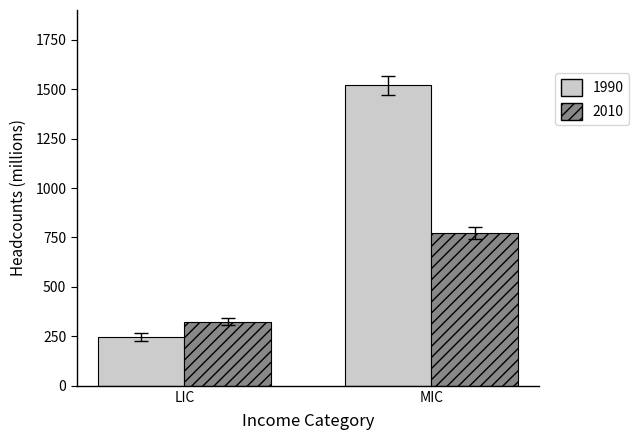

What is the difference between the highest and lowest values at MIC?

745.3